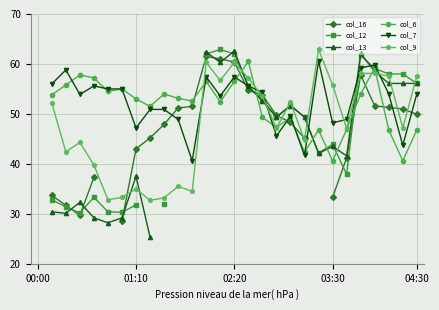

In col_7, how many points are lower than both neighbors (excluding endpoints)?

8